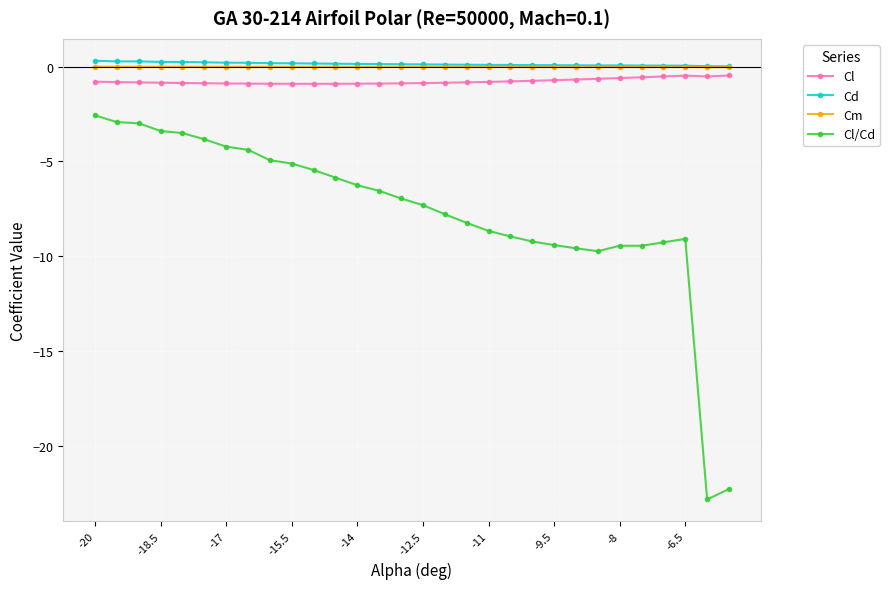

True or false: Cl/Cd and Cm intersect in this chart.

False